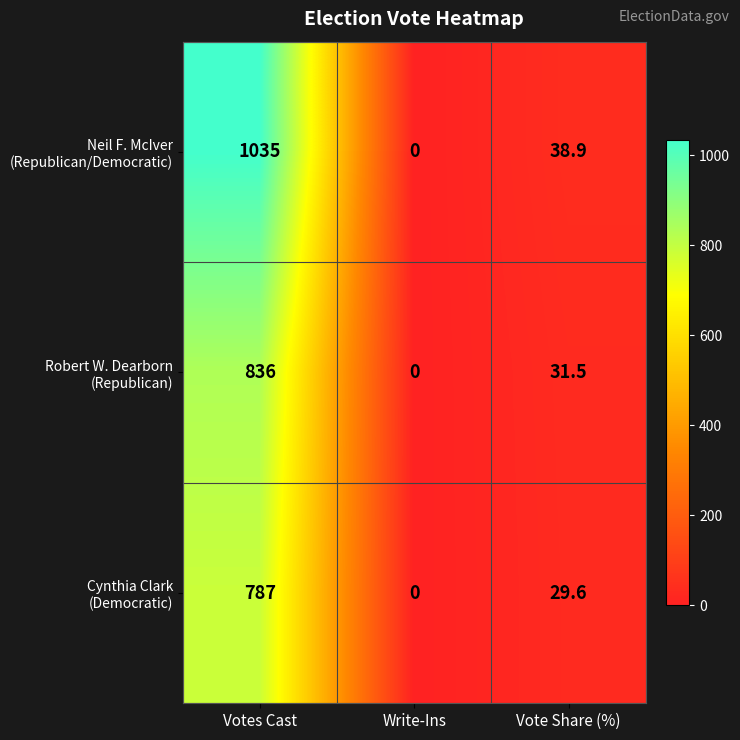

What is the total value across all series at Votes Cast?

2658.0